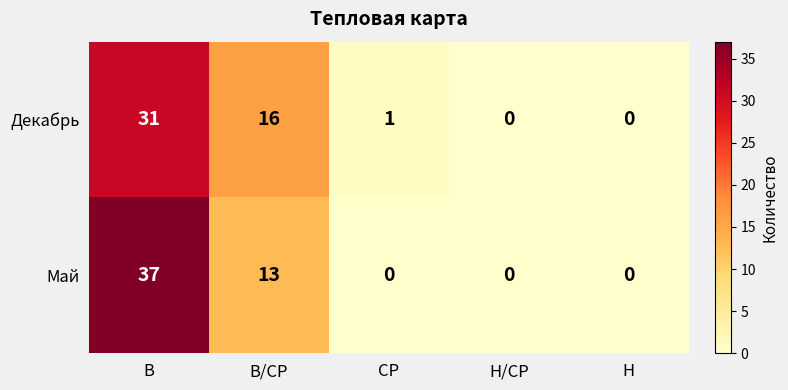

What is the average value of the Декабрь series?

10